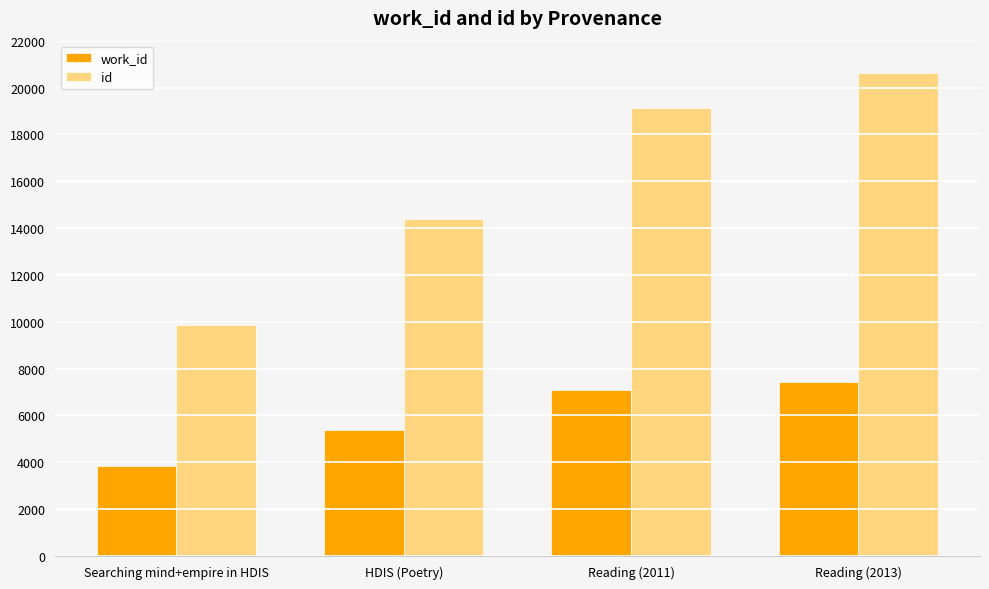

What is the label of the 2nd bar from the right?

Reading (2011)